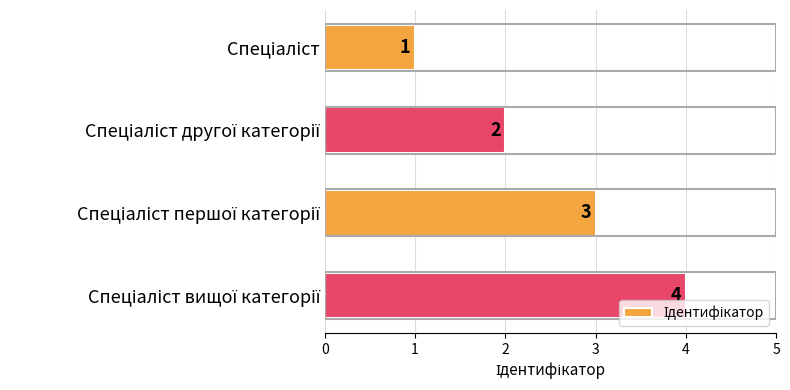

What is the value of the 2nd bar from the top?

2